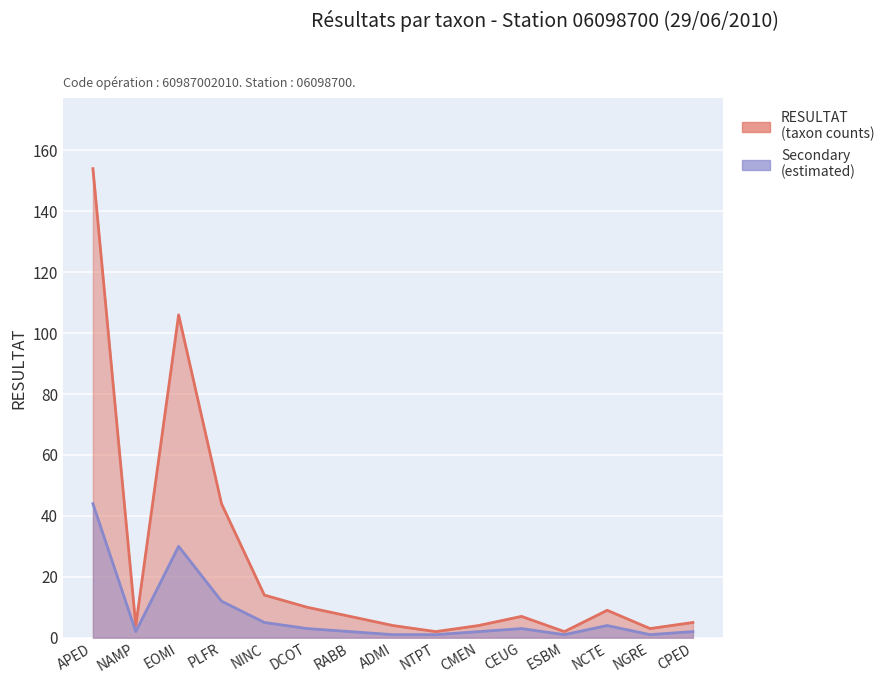

What is the average value of the Secondary series?

8